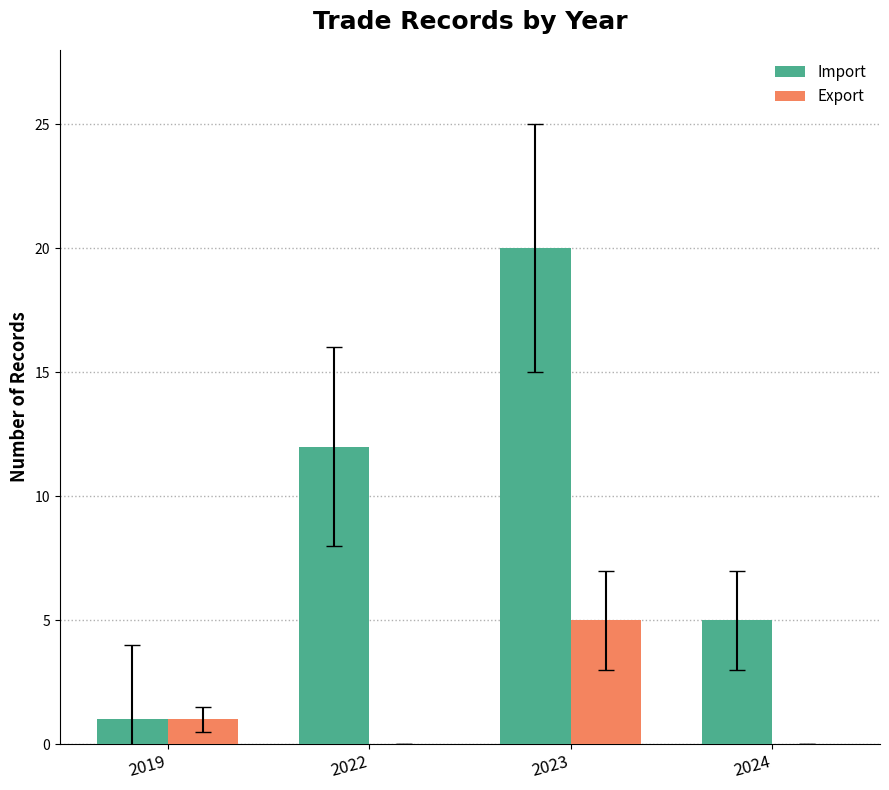

What is the total value across all series at 2023?

25